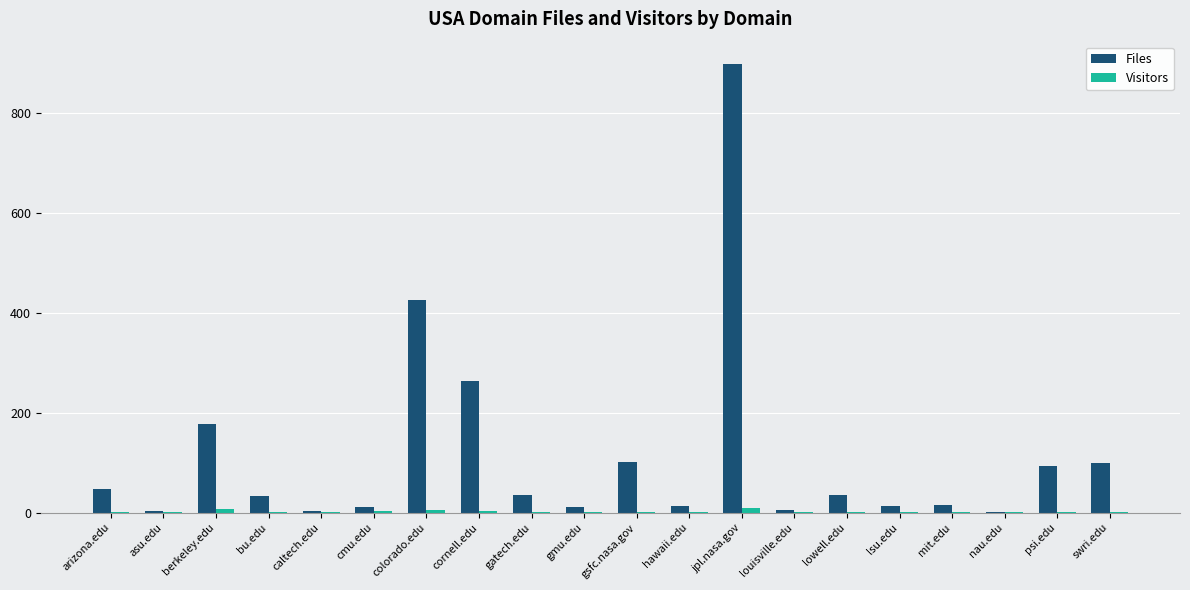

How many groups of bars are there?

20